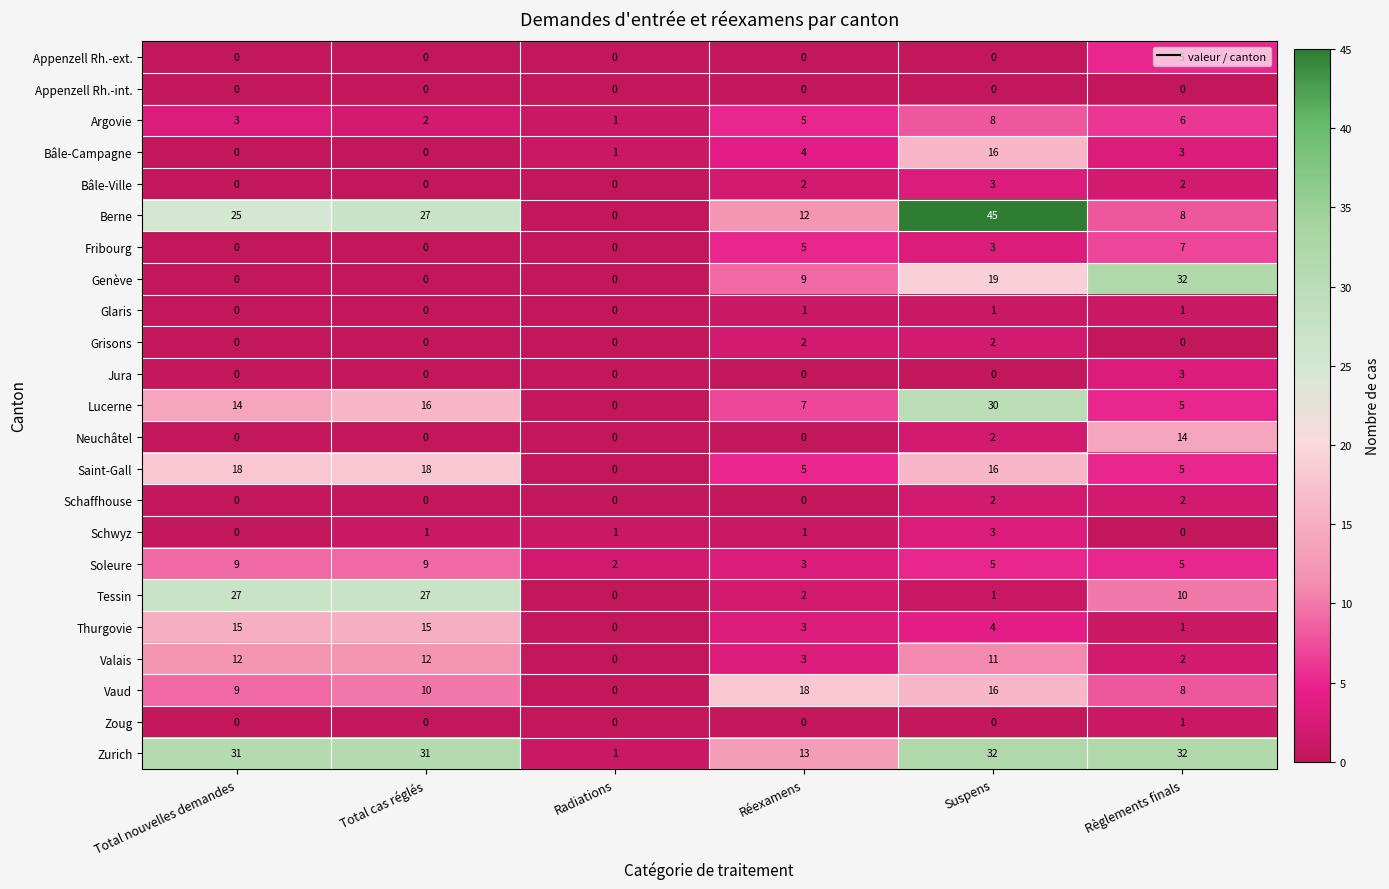

What is the sum of the Appenzell Rh.-ext. values at Règlements finals and Total nouvelles demandes?

5